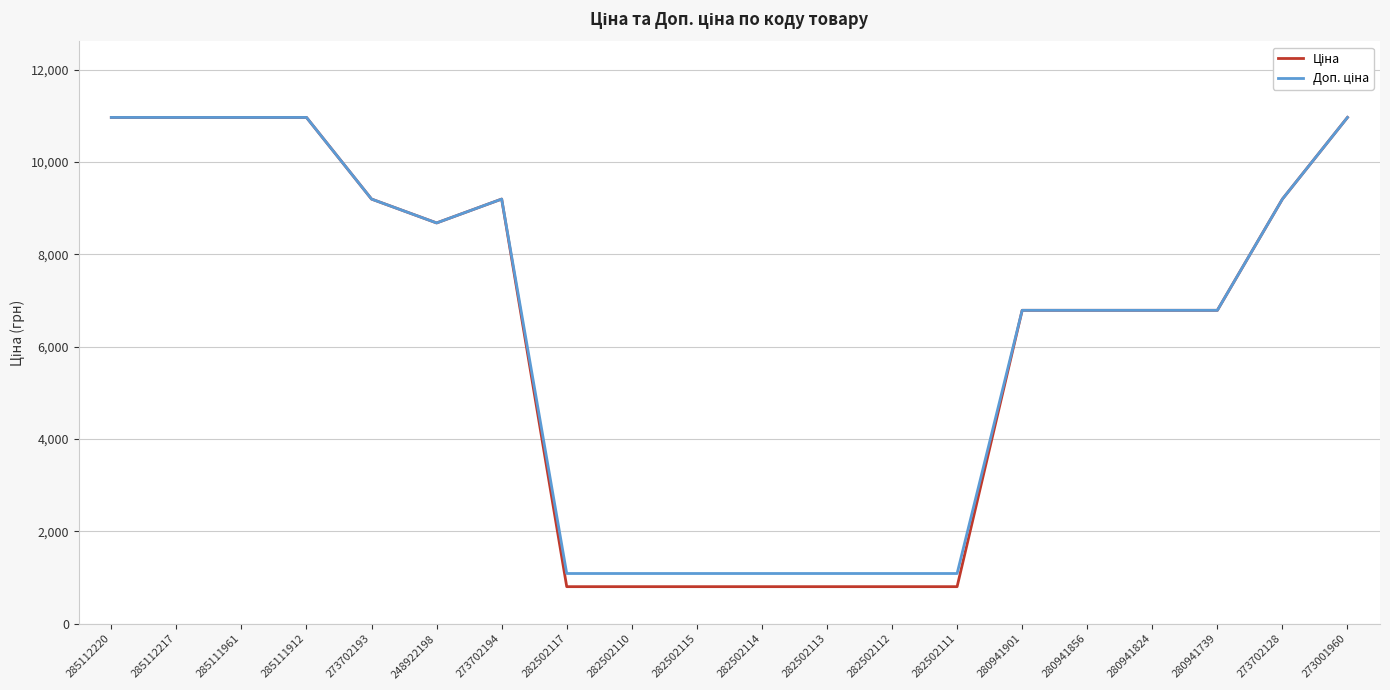

What is the maximum value shown in the chart?

10964.4